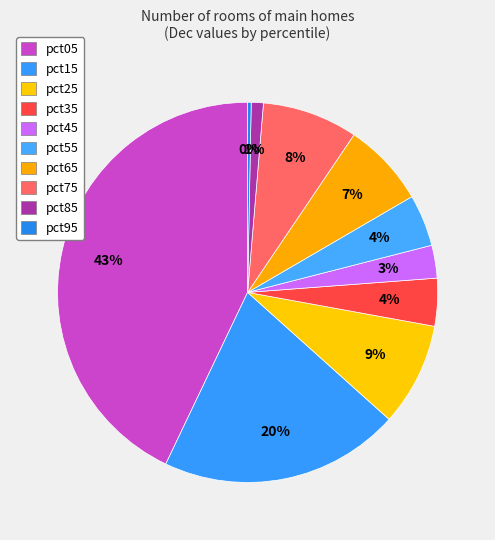

The pct15 slice represents 31% of the pie. True or false?

False